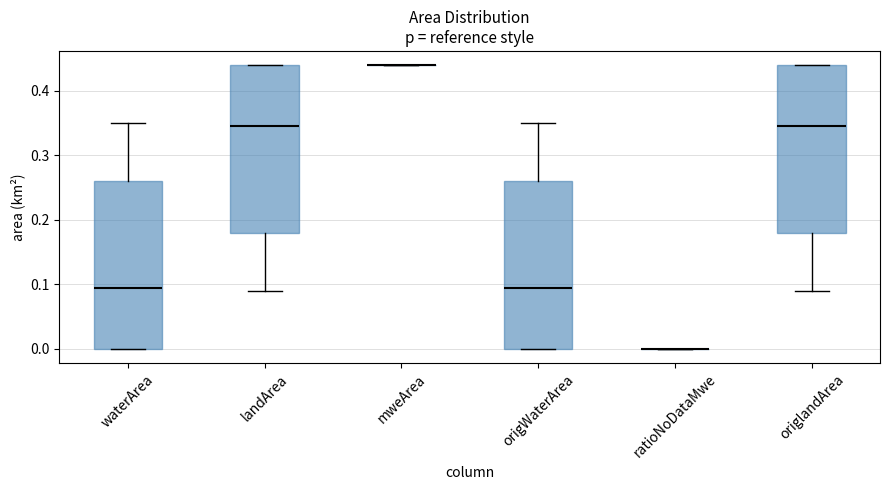

Reading left to right, transcribe this box plot: for each box, give where its median line is, the range the box spans, and where its two whiskers end, as read against the y-axis. The values are not printed on the chart, so give them approximately, as read against the axis.

waterArea: median 0.10, box 0.00 to 0.26, whiskers 0.00 to 0.35
landArea: median 0.35, box 0.18 to 0.44, whiskers 0.09 to 0.44
mweArea: box collapsed to a line at 0.44, whiskers 0.44 to 0.44
origWaterArea: median 0.10, box 0.00 to 0.26, whiskers 0.00 to 0.35
ratioNoDataMwe: box collapsed to a line at 0.00, whiskers 0.00 to 0.00
origlandArea: median 0.35, box 0.18 to 0.44, whiskers 0.09 to 0.44